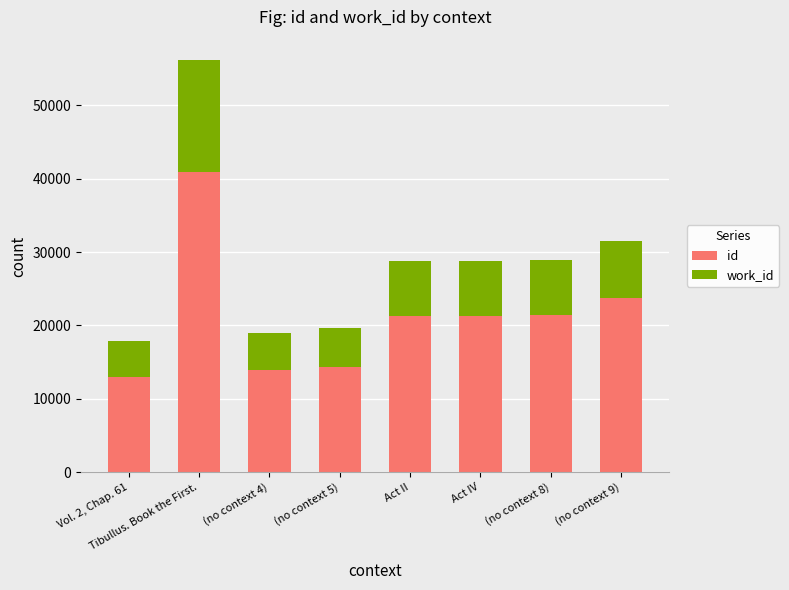

What is the minimum value for id?

13023